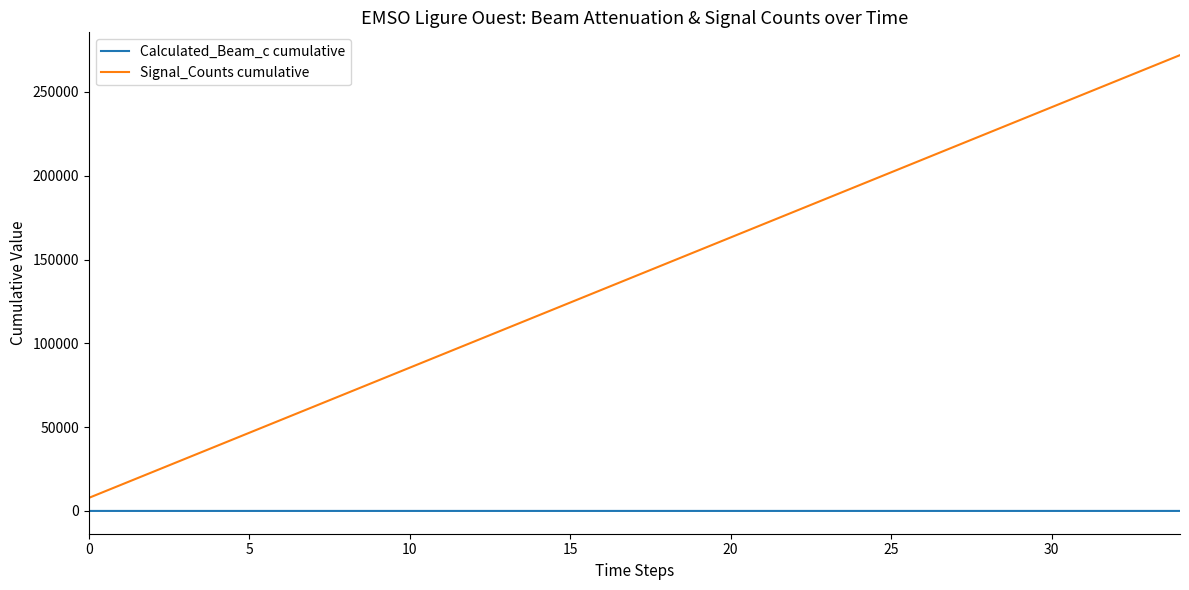

True or false: Calculated_Beam_c cumulative and Signal_Counts cumulative cross at least once.

False